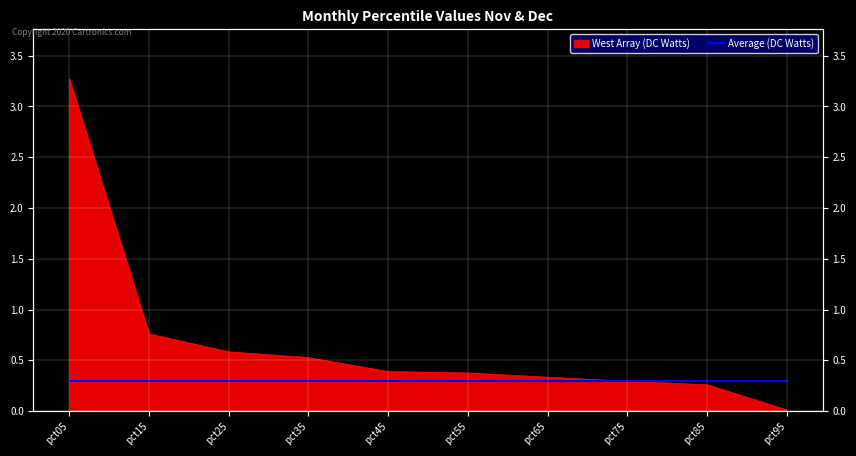

What is the maximum value shown in the chart?

3.3